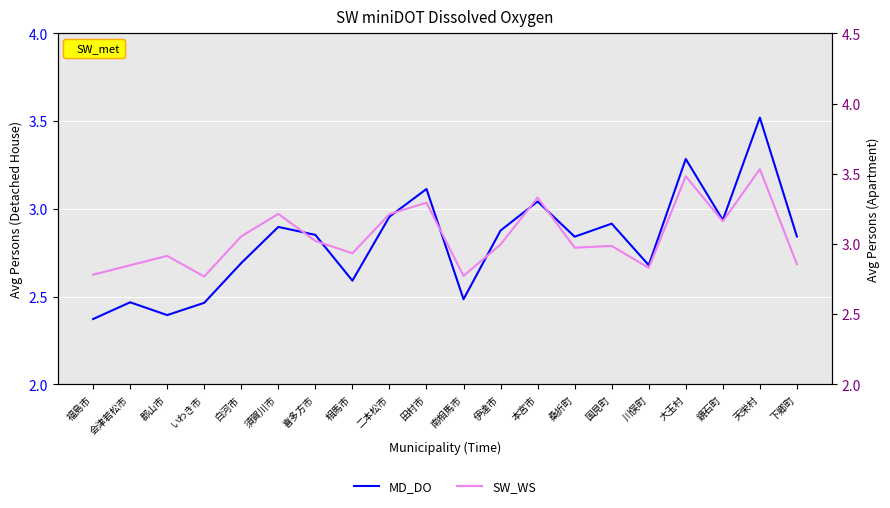

Which series has the largest range (max minus min)?

MD_DO